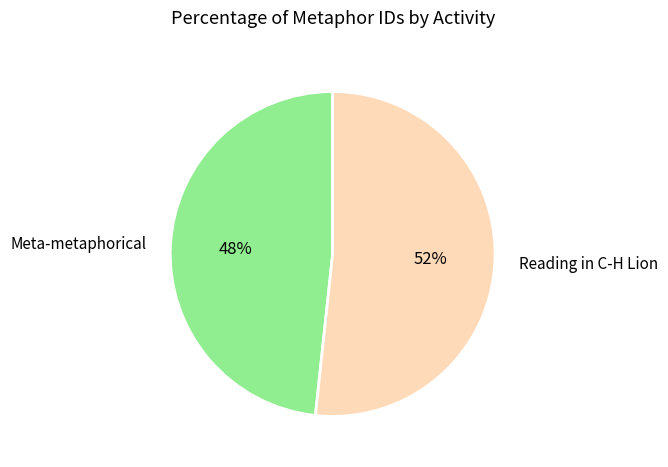

Does any single category account for the majority?

Yes